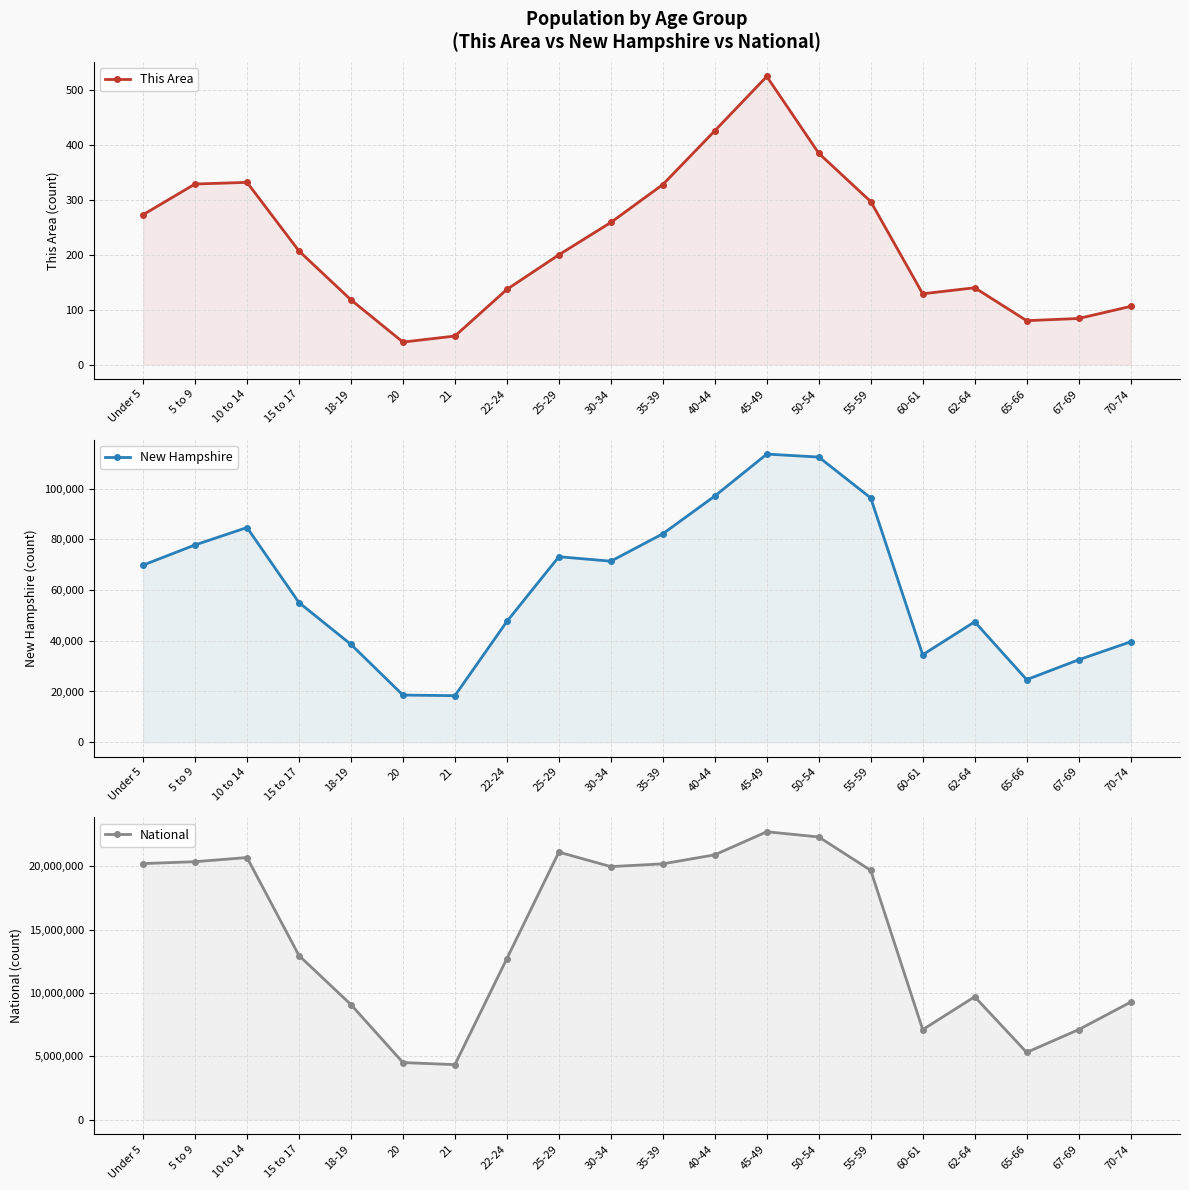

True or false: This Area and New Hampshire cross at least once.

False